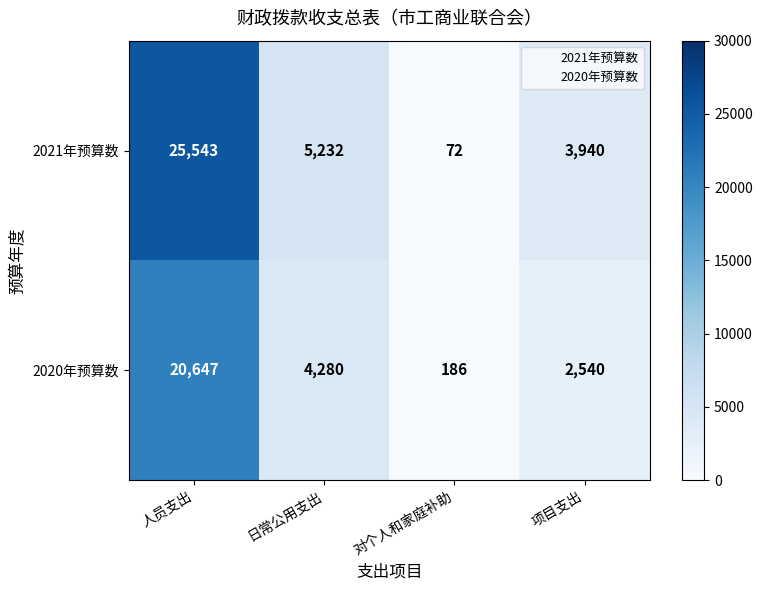

What is the minimum value for 2021年预算数?

72